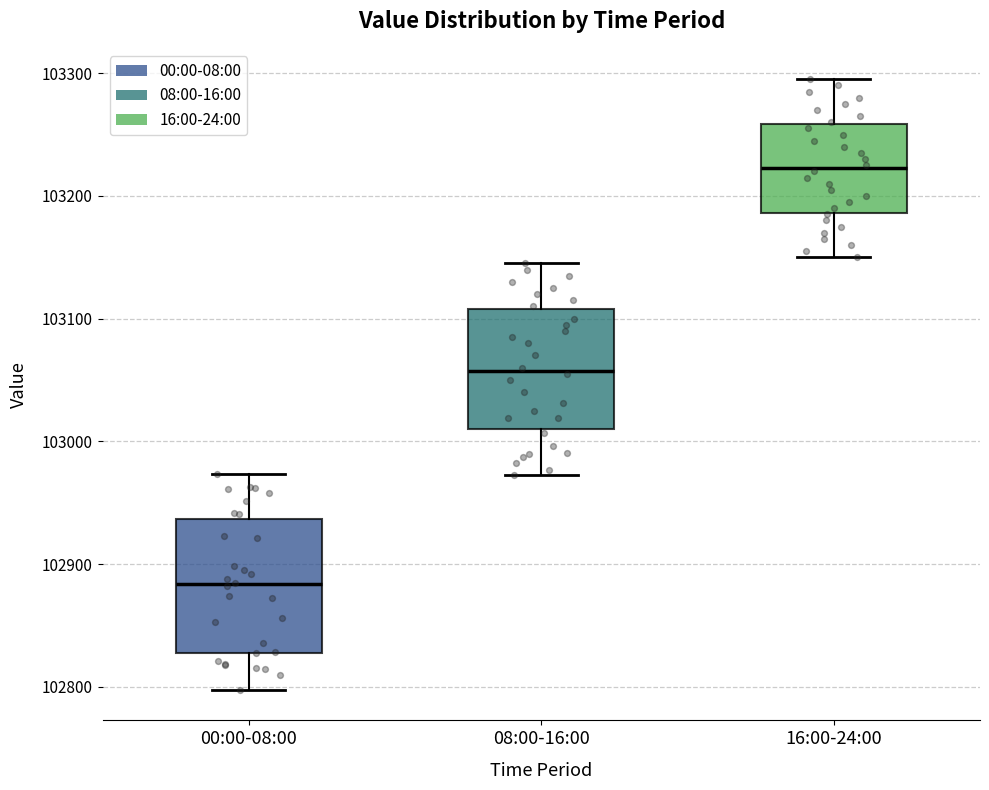

Where does the lower whisker of the box for 00:00-08:00 end on the y-axis? The values are not printed on the chart, so give them approximately, as read against the axis.

102800